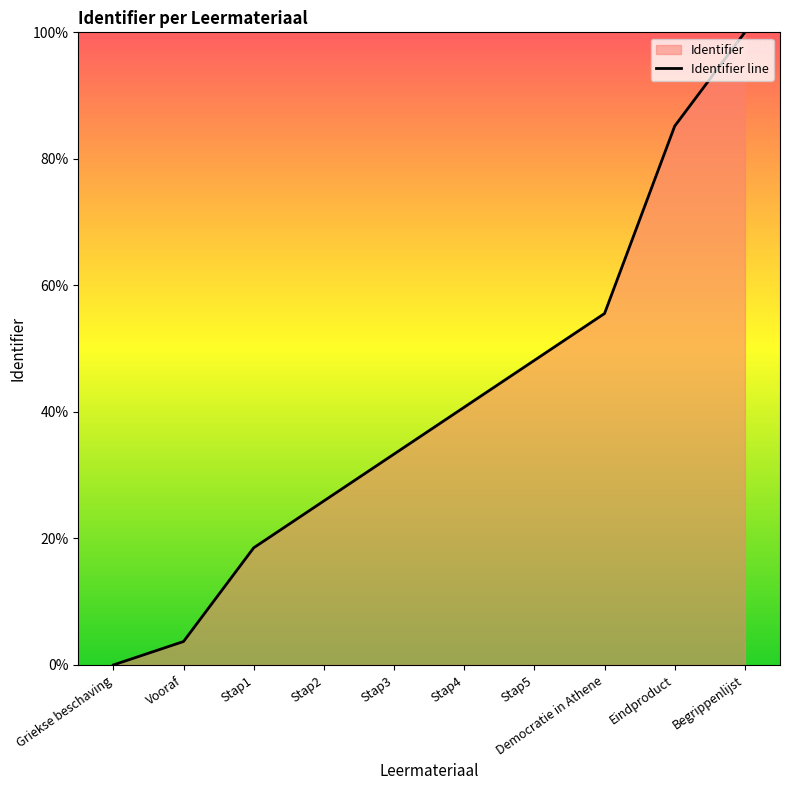

Reading left to right, transcribe all the data shown in this chart.

0.0	3.7	18.5	25.9	33.3	40.7	48.1	55.6	85.2	100.0